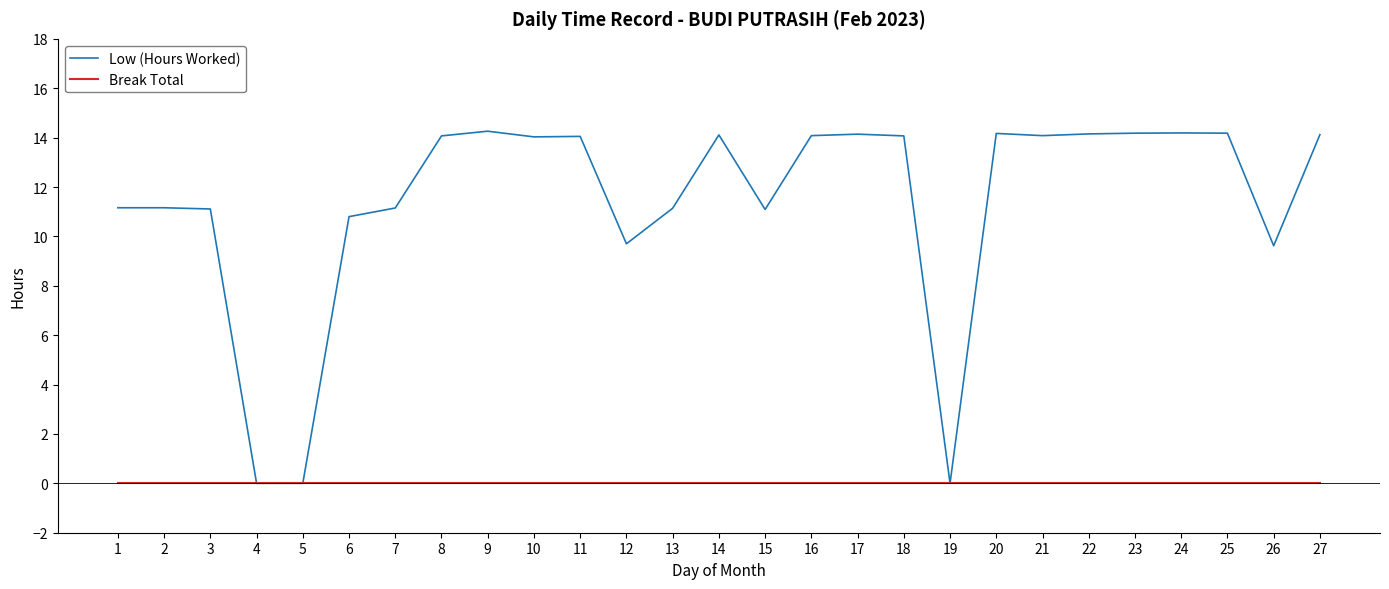

How many lines are shown in the chart?

2